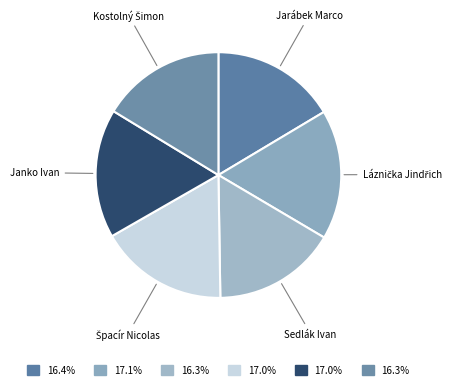

Which category has the smallest portion of the pie?

Sedlák Ivan